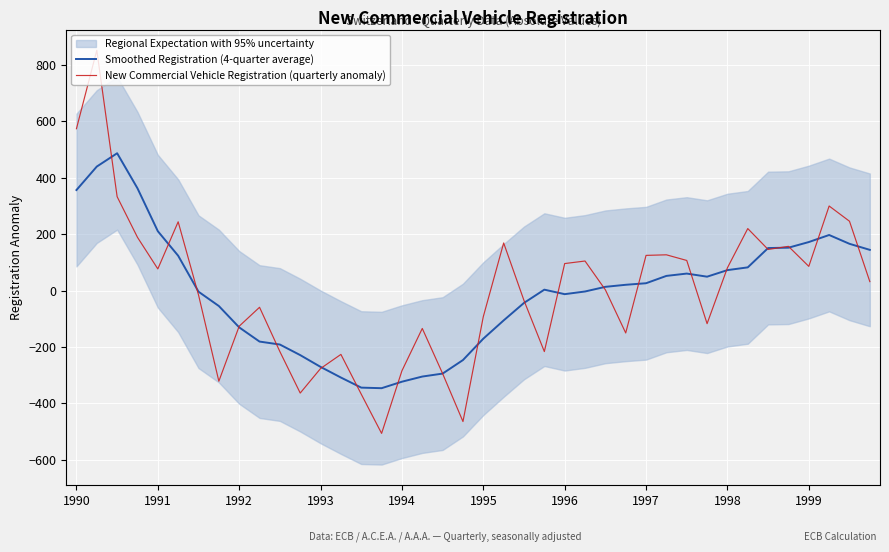

The value of New Commercial Vehicle Registration (quarterly anomaly) at 1997 is 124.8. True or false?

True